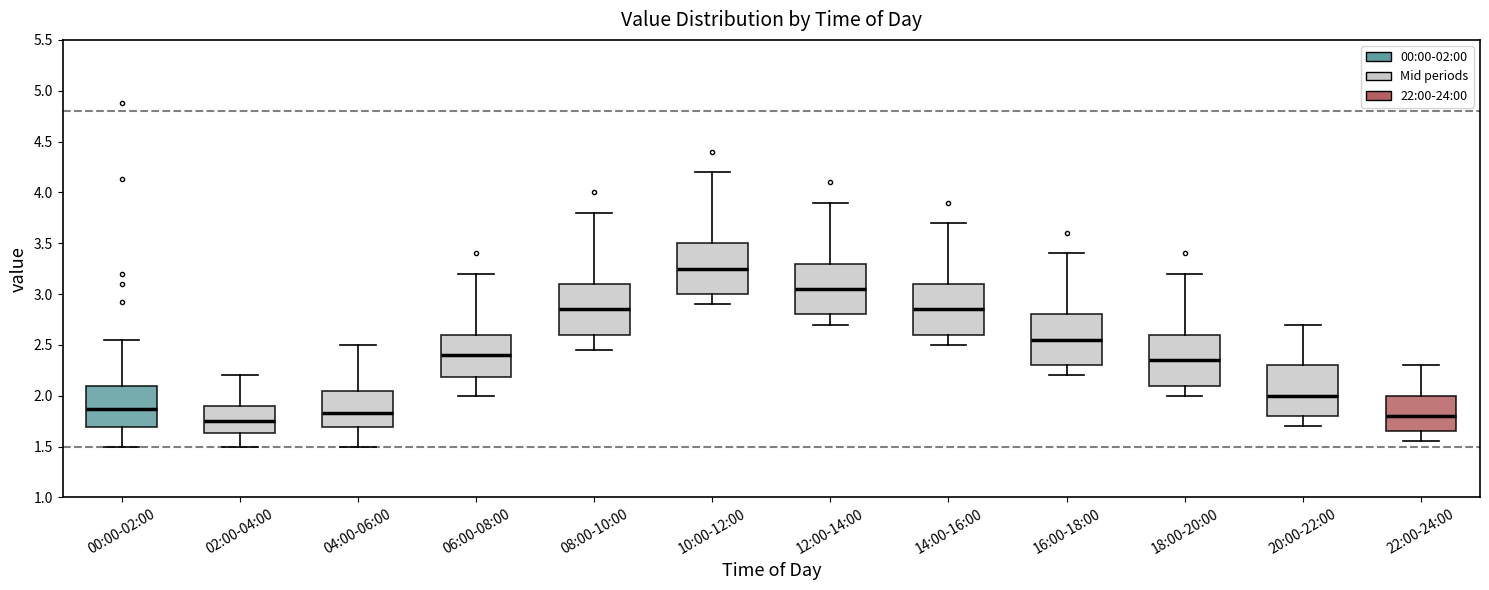

Which box's median line is the lowest?

02:00-04:00